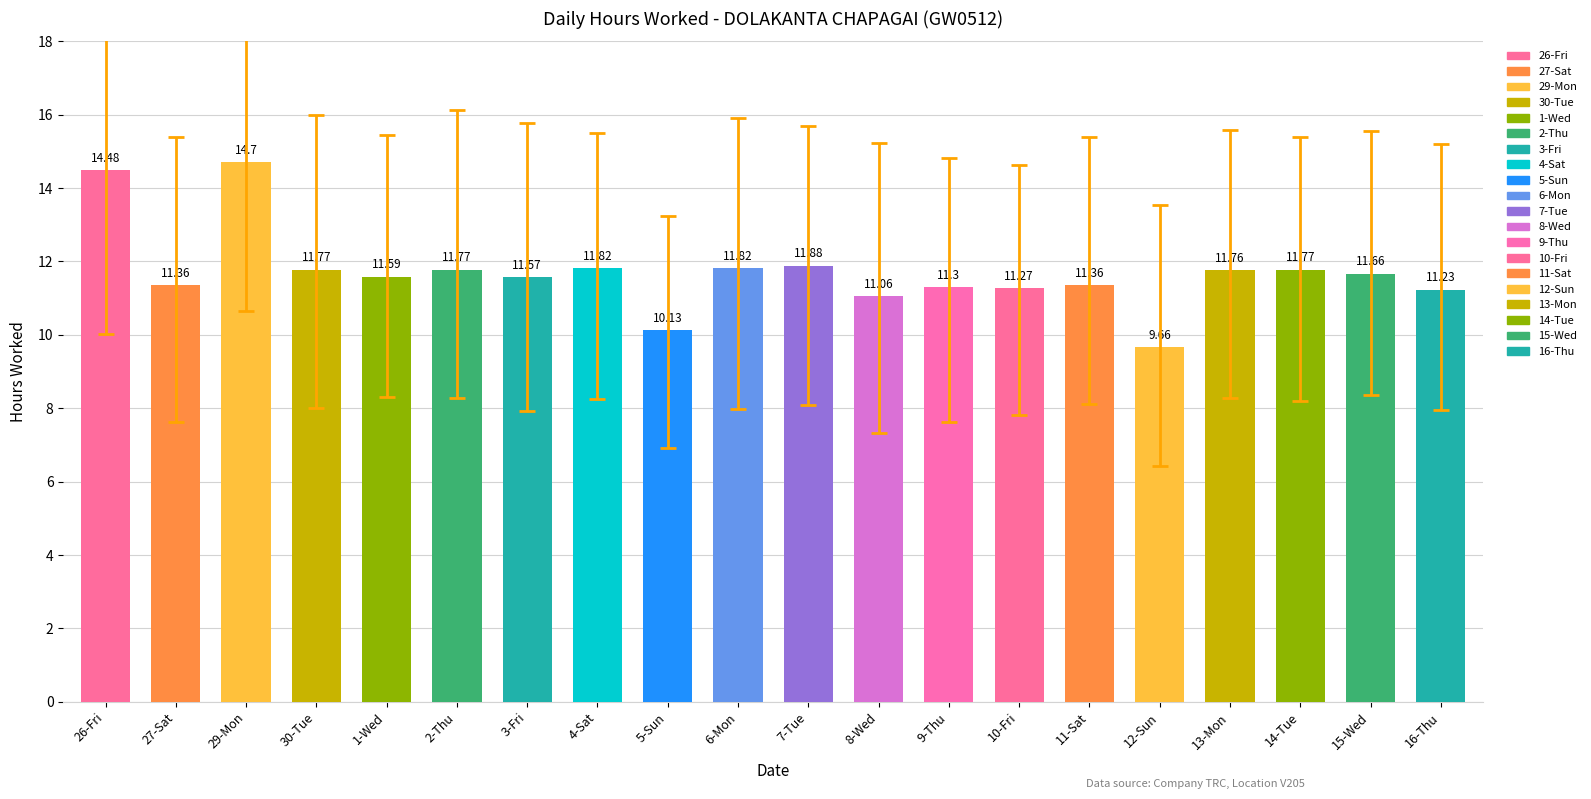

True or false: the data shows 11.8 at 6-Mon.

True